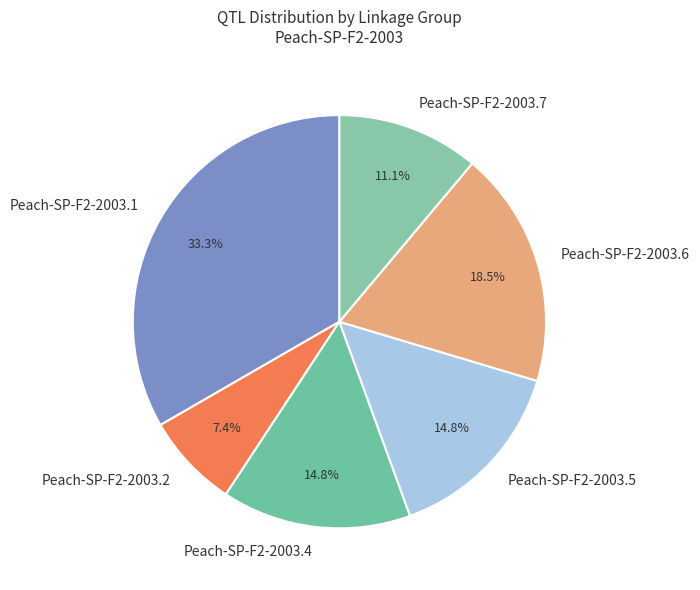

Does Peach-SP-F2-2003.5 represent more than half of the total?

No